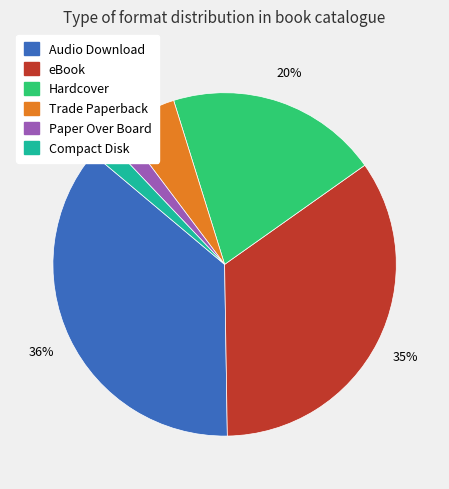

To the nearest percent, what is the combined percentage of Trade Paperback and Compact Disk?

7%